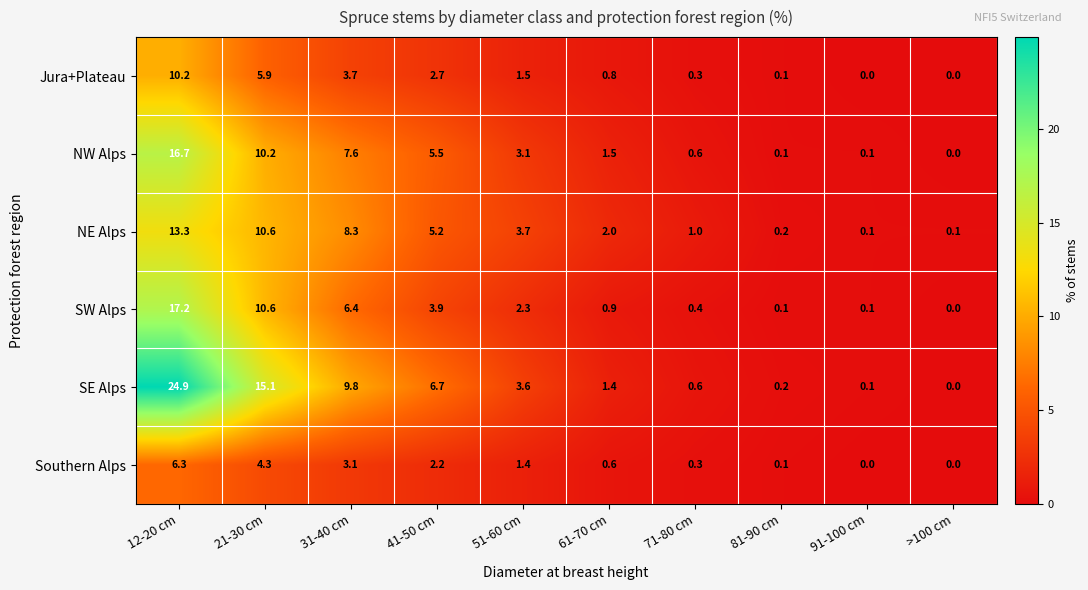

What is the average value of the SW Alps series?

4.2